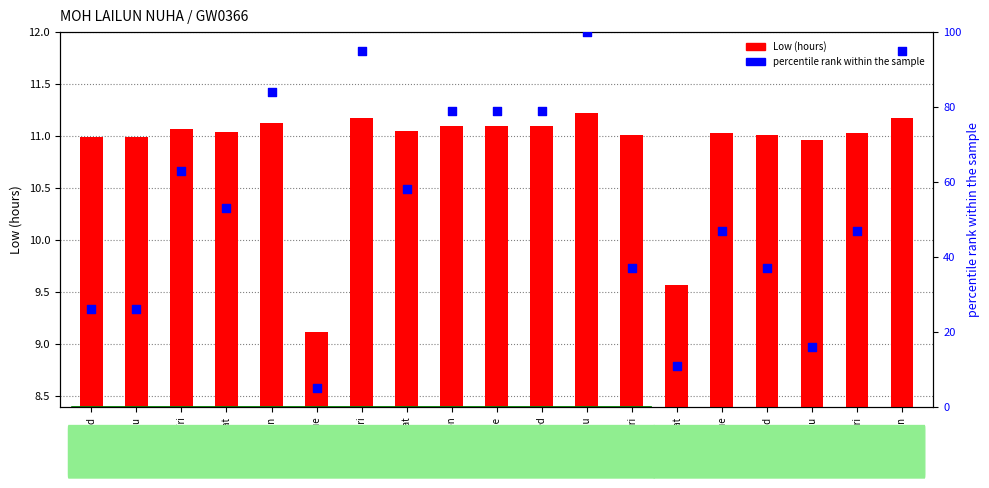

Which series reaches the minimum Y coordinate?

percentile rank within the sample